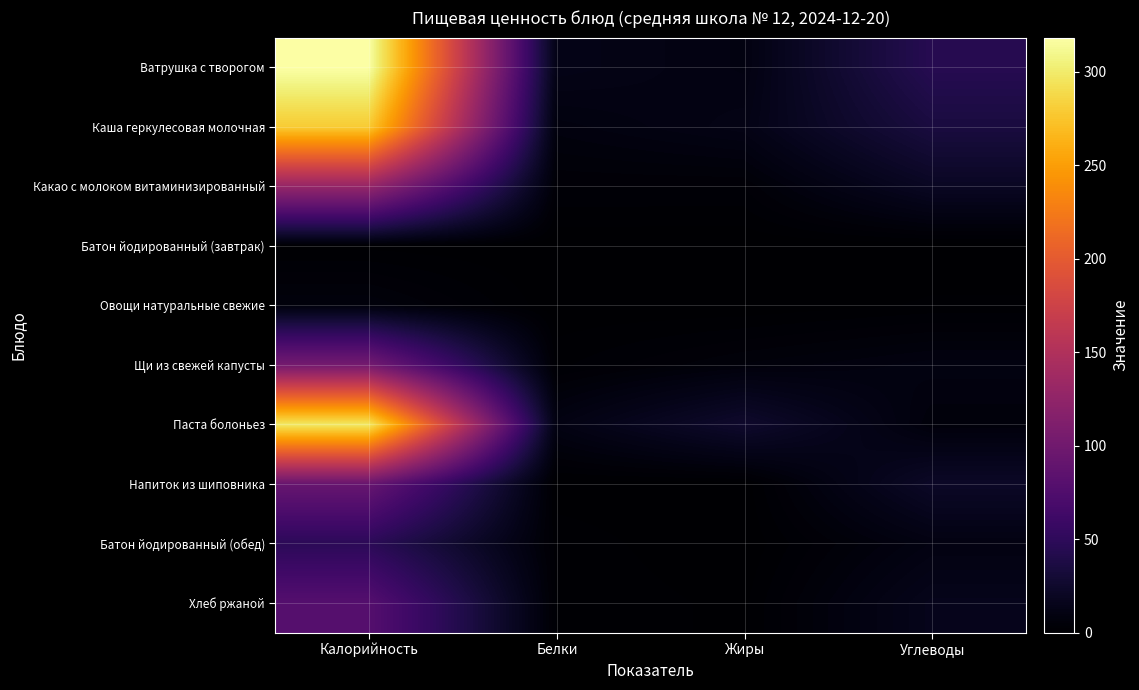

What is the difference between the highest and lowest values at Калорийность?

317.3